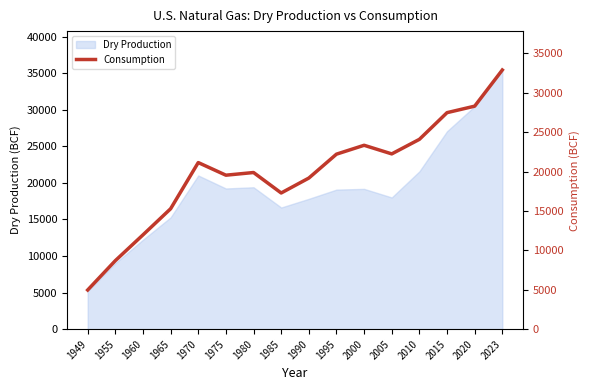

Does the chart have visible grid lines?

No